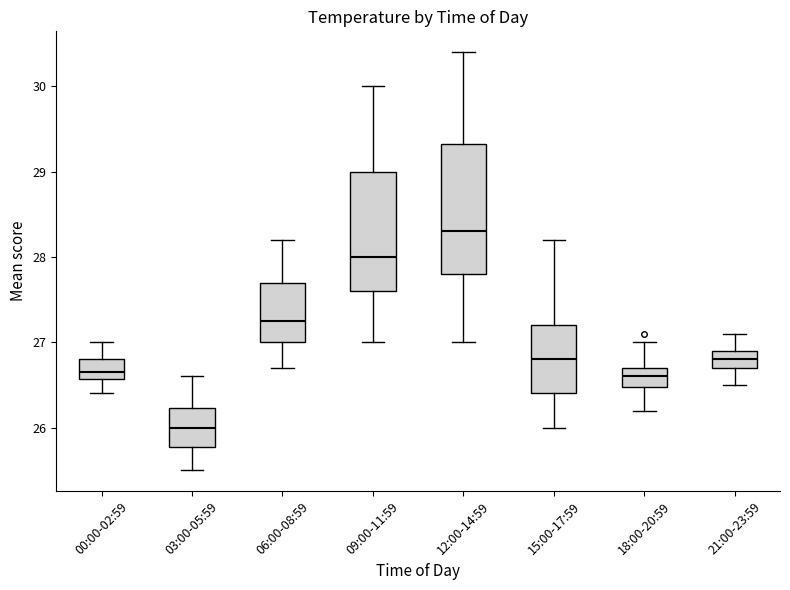

Where does the median line of the box for 15:00-17:59 sit on the y-axis? The values are not printed on the chart, so give them approximately, as read against the axis.

26.8